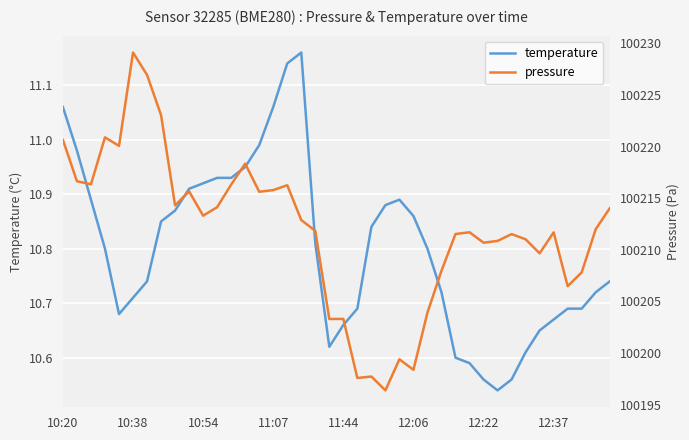

How many lines are shown in the chart?

2